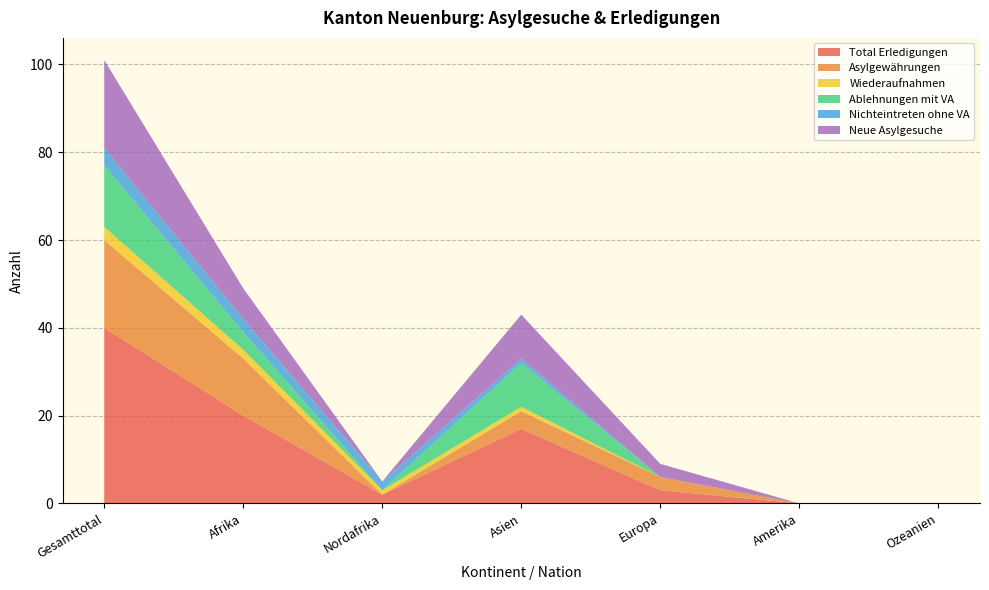

Reading left to right, transcribe all the data shown in this chart.

Total Erledigungen: 40	20	2	17	3	0	0
Asylgewährungen: 20	13	0	4	3	0	0
Wiederaufnahmen: 3	2	1	1	0	0	0
Ablehnungen mit VA: 14	4	0	10	0	0	0
Nichteintreten ohne VA: 4	3	2	1	0	0	0
Neue Asylgesuche: 20	7	0	10	3	0	0